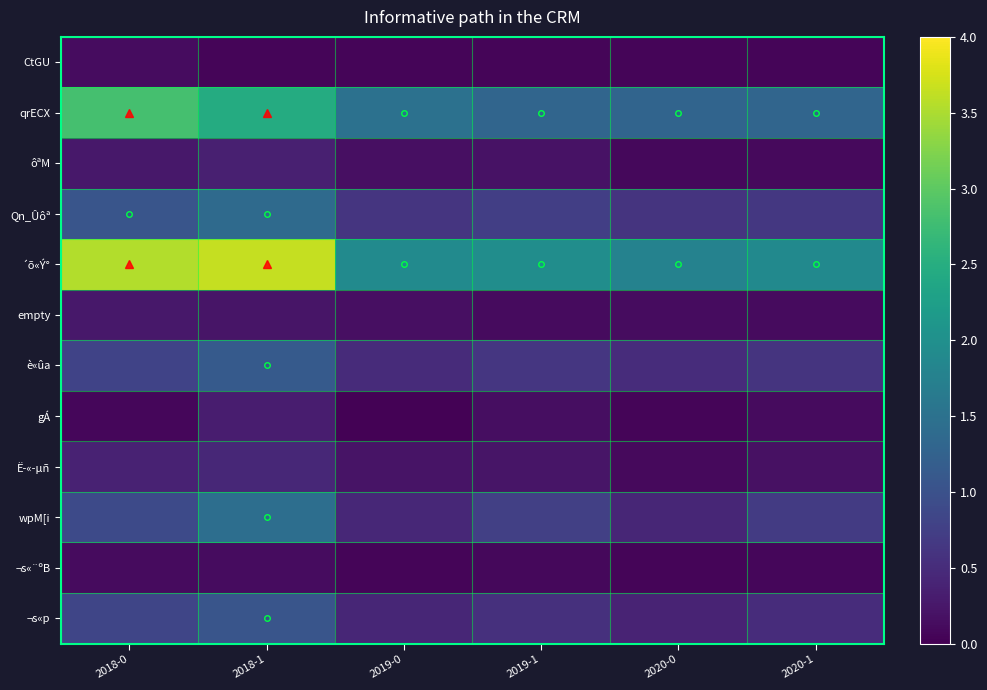

Which series has the largest total across all categories?

´õ«Ý°